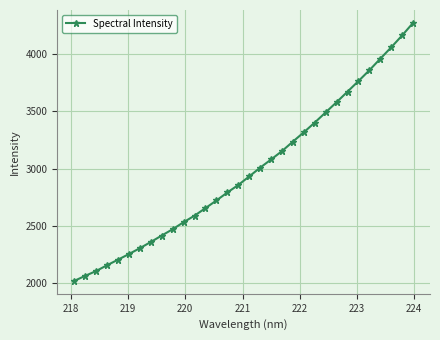

What is the sum of all values?

95480.1